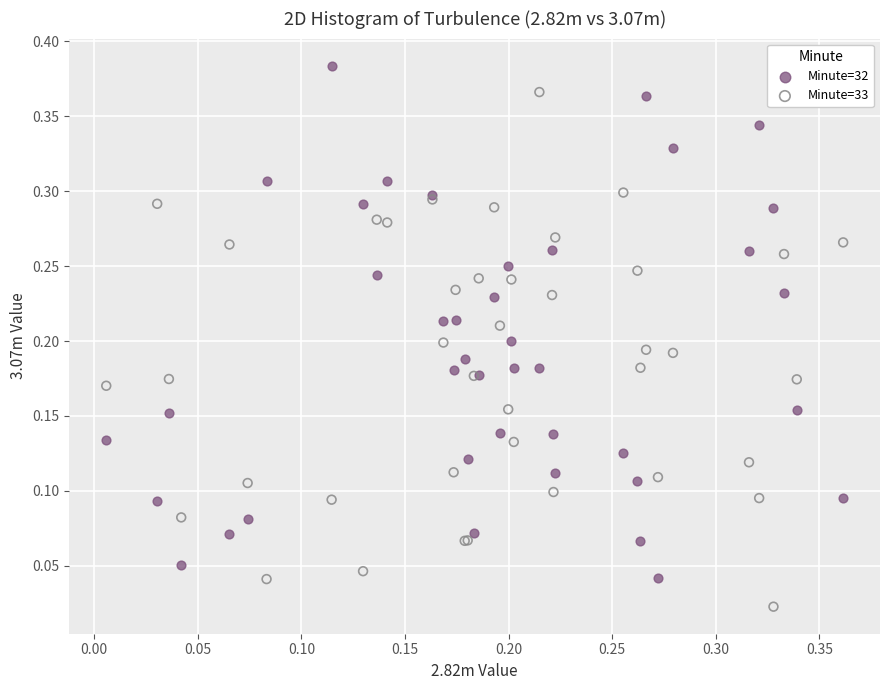

What are all the series names shown in the legend?

Minute=32, Minute=33